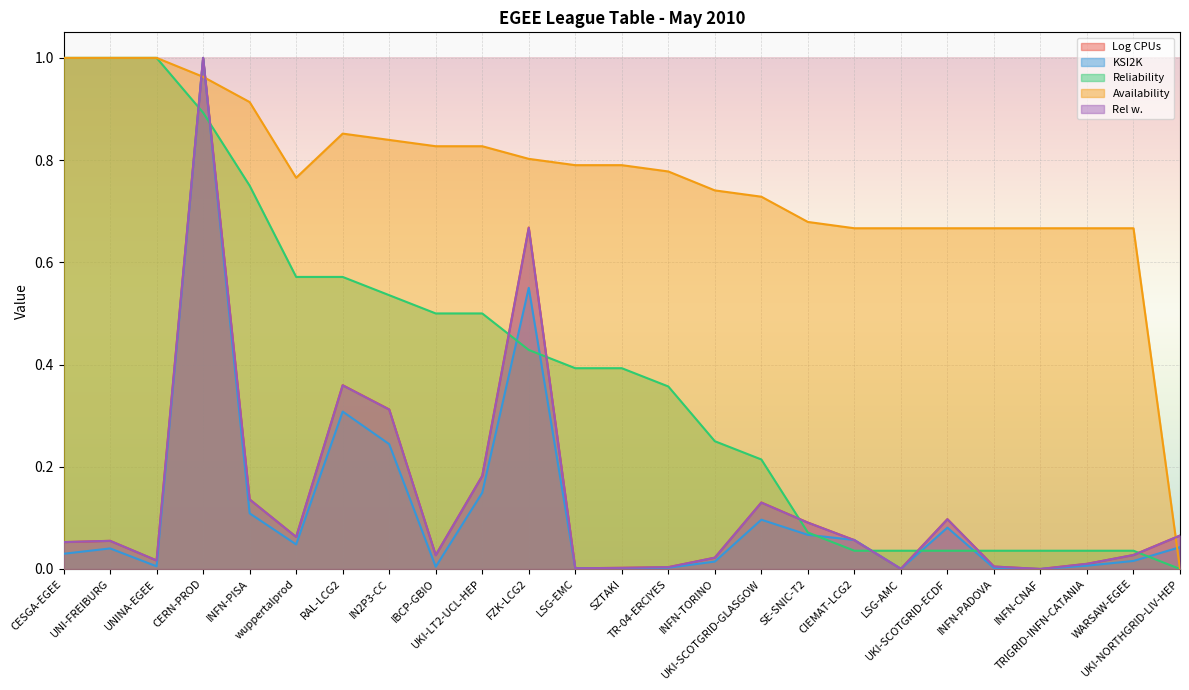

Where do Rel w. and Log CPUs first cross each other?

CIEMAT-LCG2 and LSG-AMC